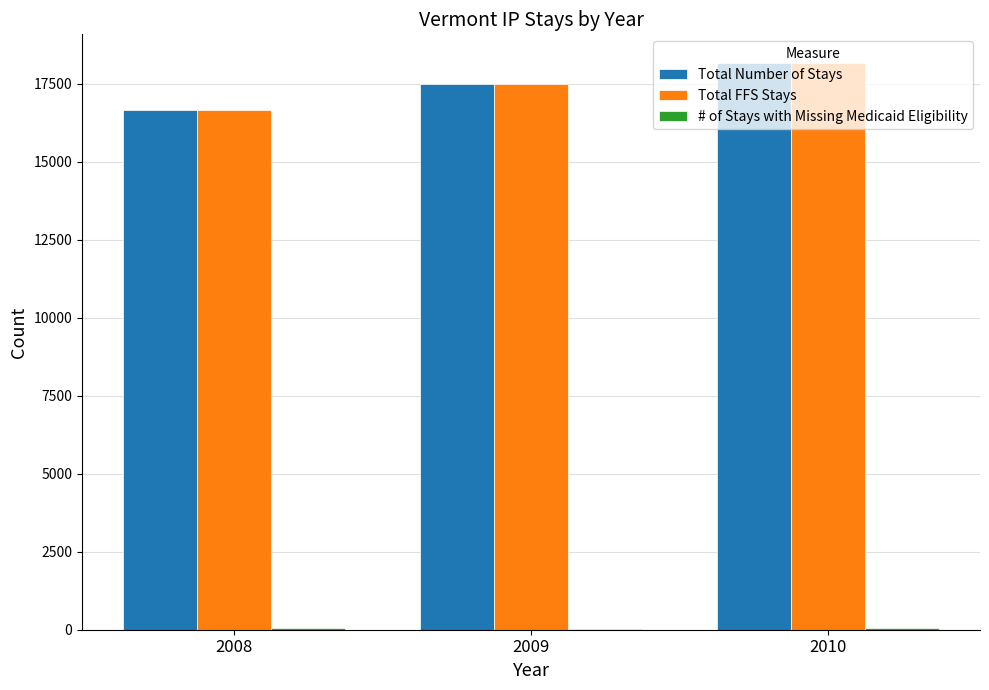

What is the total value across all series at 2009?

35059